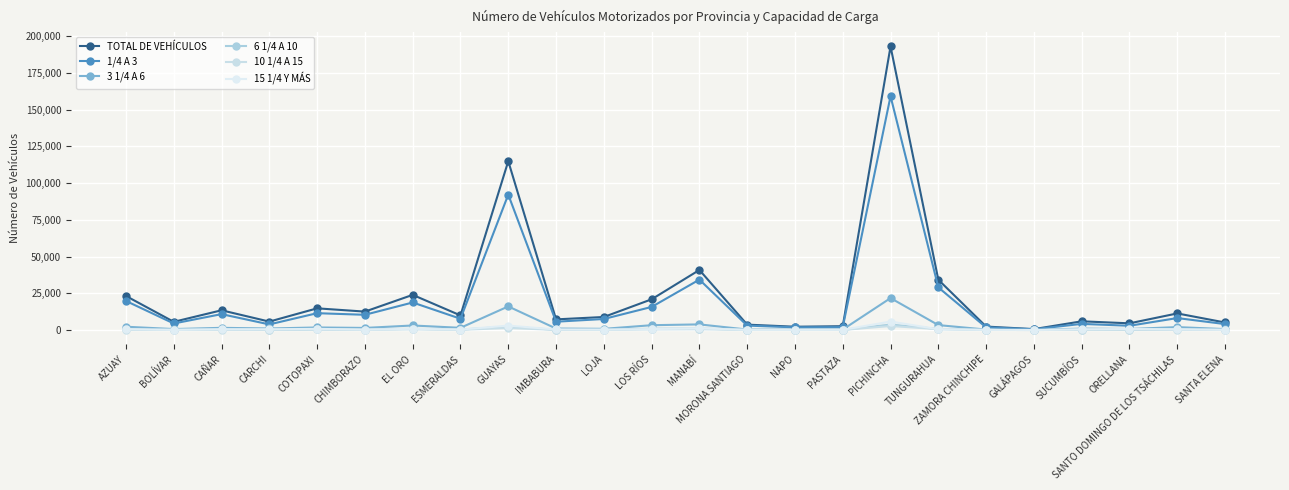

What is the lowest value of the TOTAL DE VEHÍCULOS series?

624